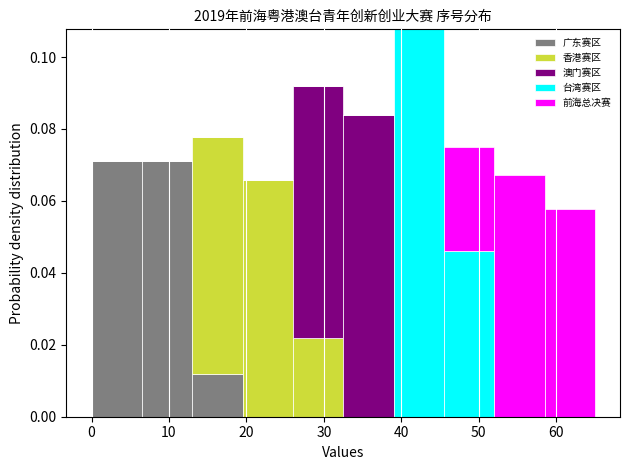

Which range on the x-axis has the tallest stacked bar (by total height)?

39.0 to 45.5